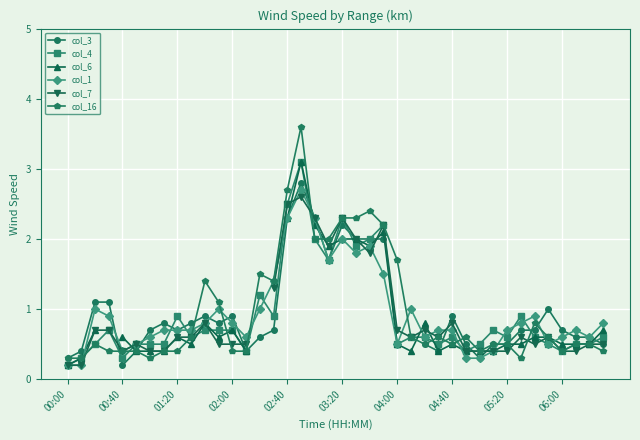

What value does the col_1 series have at 01:20?

0.7